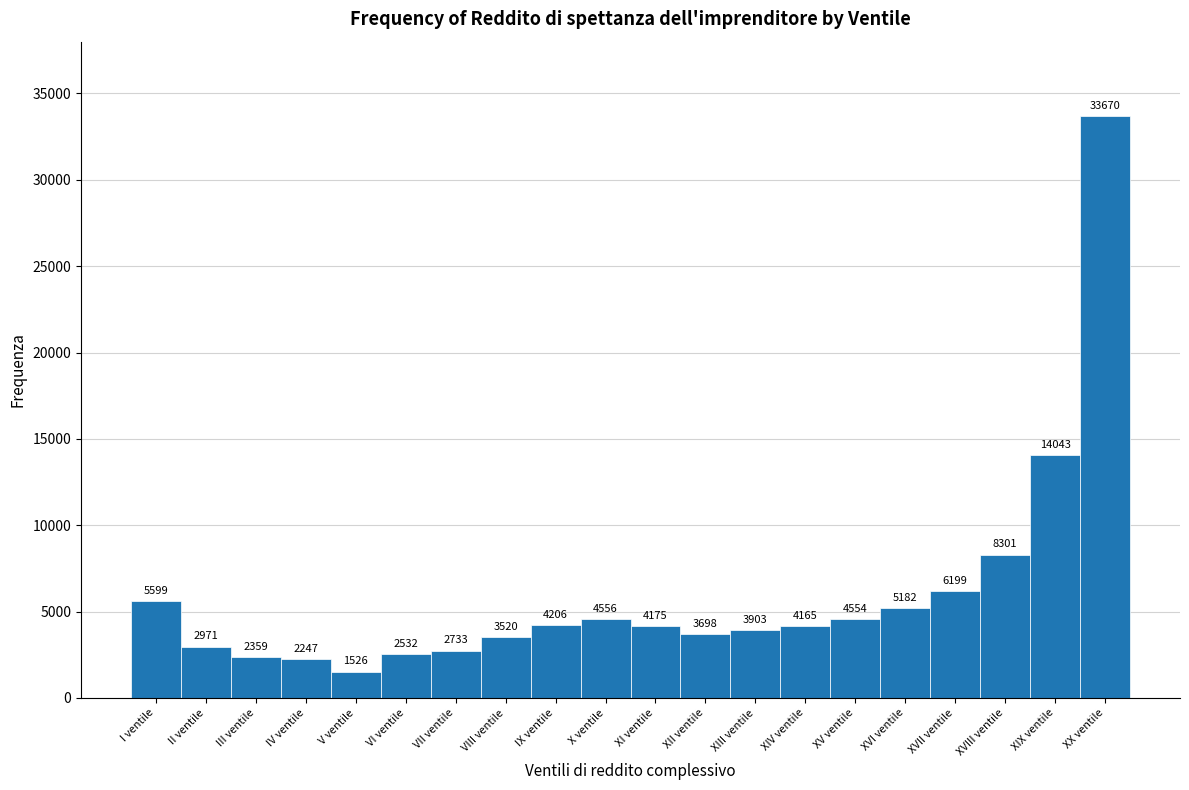

Reading left to right, what are all the values shown in this chart?

5599	2971	2359	2247	1526	2532	2733	3520	4206	4556	4175	3698	3903	4165	4554	5182	6199	8301	14043	33670